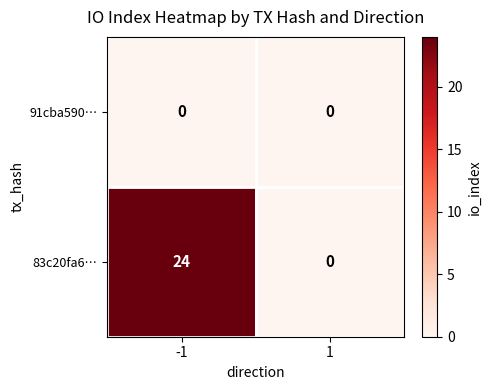

What is the sum of the 83c20fa6… values at -1 and 1?

24